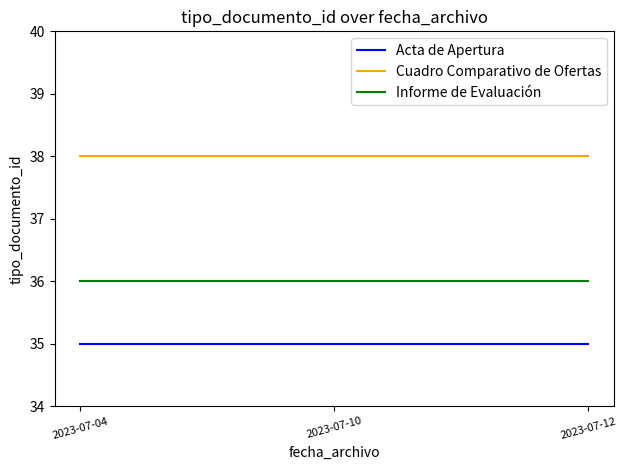

What is the sum of the Acta de Apertura values at 2023-07-12 and 2023-07-10?

70